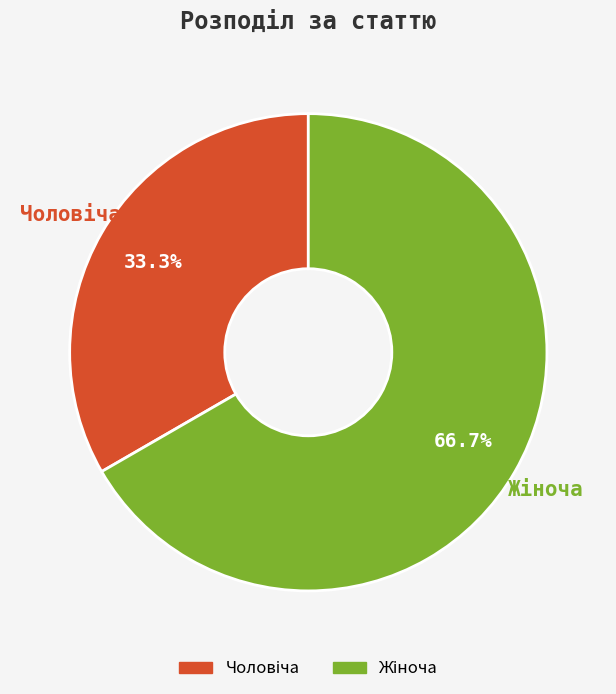

Does any single category account for the majority?

Yes